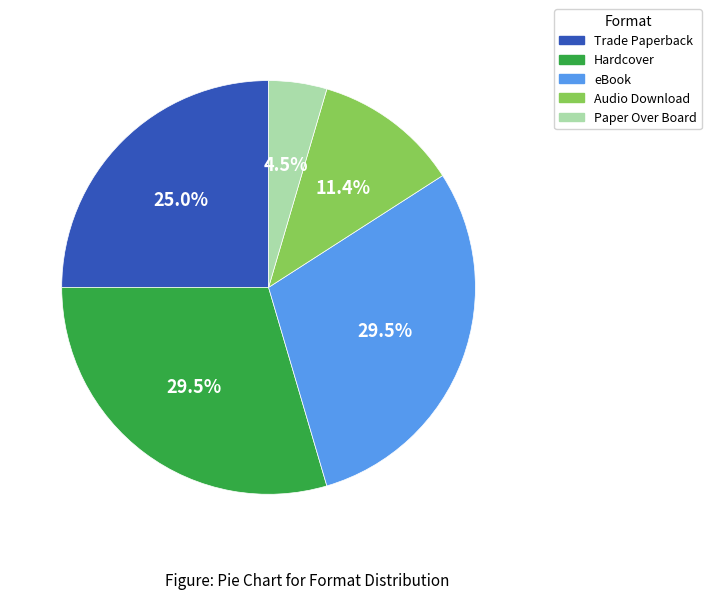

Between eBook and Paper Over Board, which is larger?

eBook